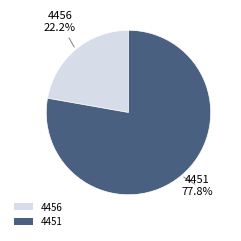

Which slice is the smallest?

4456